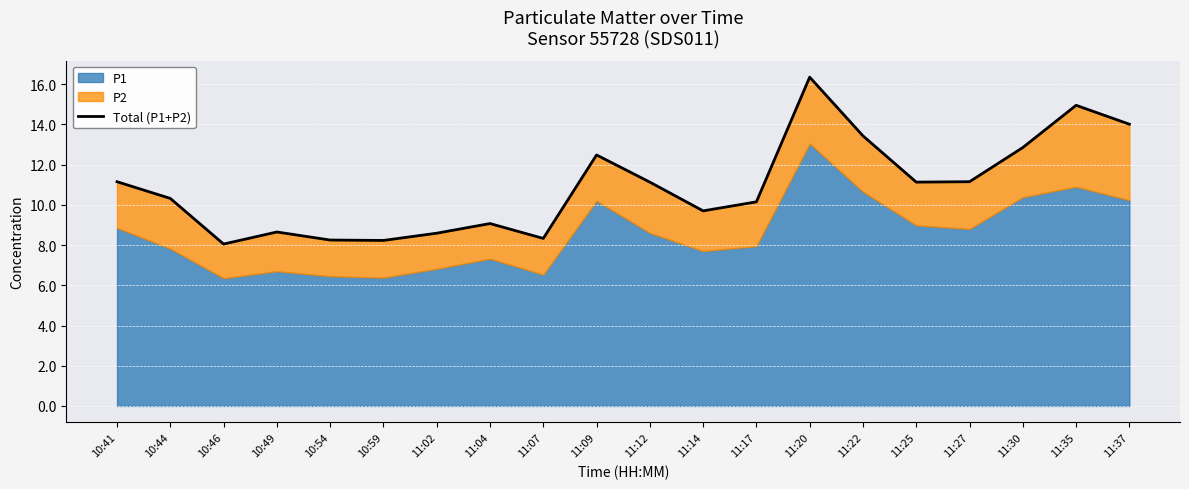

What is the change in value from 11:07 to 11:30?

+4.5